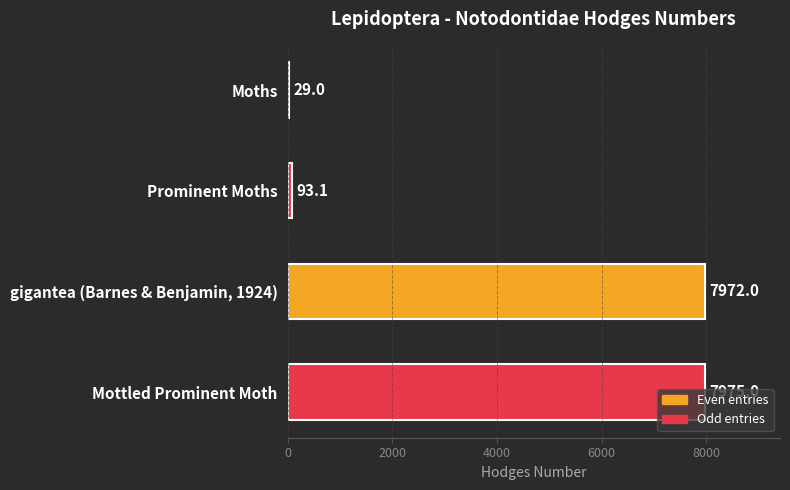

Where is the data nearest to the value 4002?

Prominent Moths